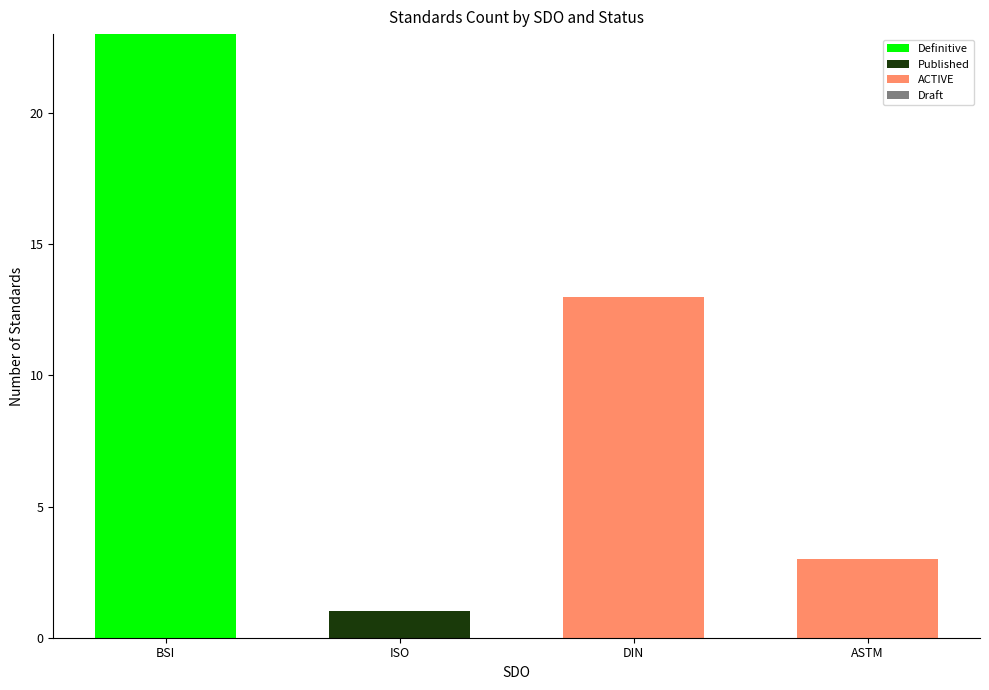

At which label does Definitive reach its peak?

BSI